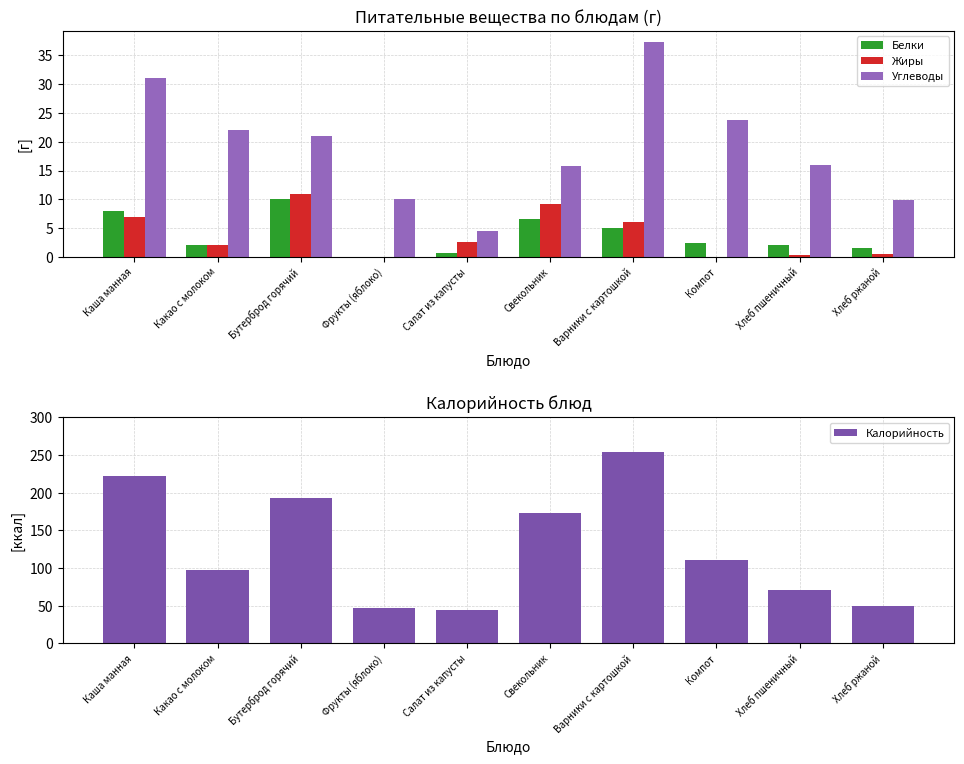

Which series changed the most between Бутерброд горячий and Варники с картошкой?

Калорийность